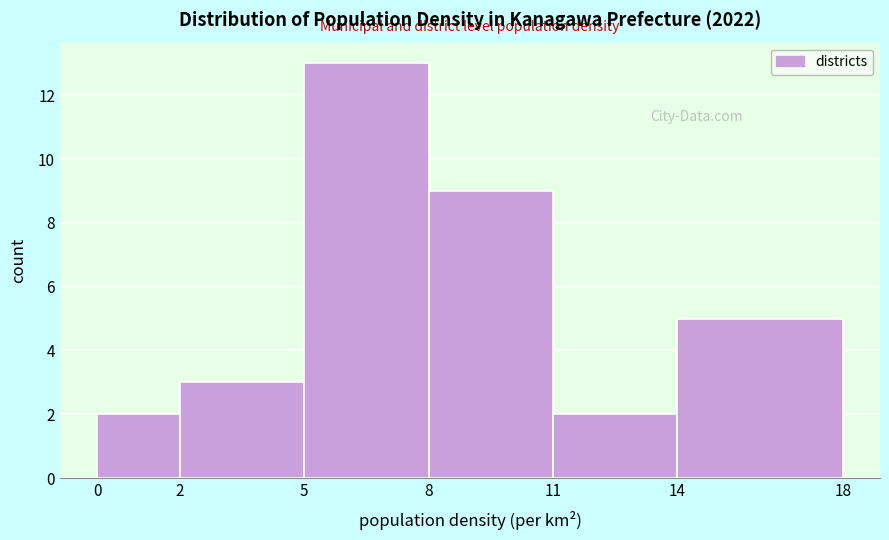

Reading left to right, extract all data points from this chart.

2	3	13	9	2	5